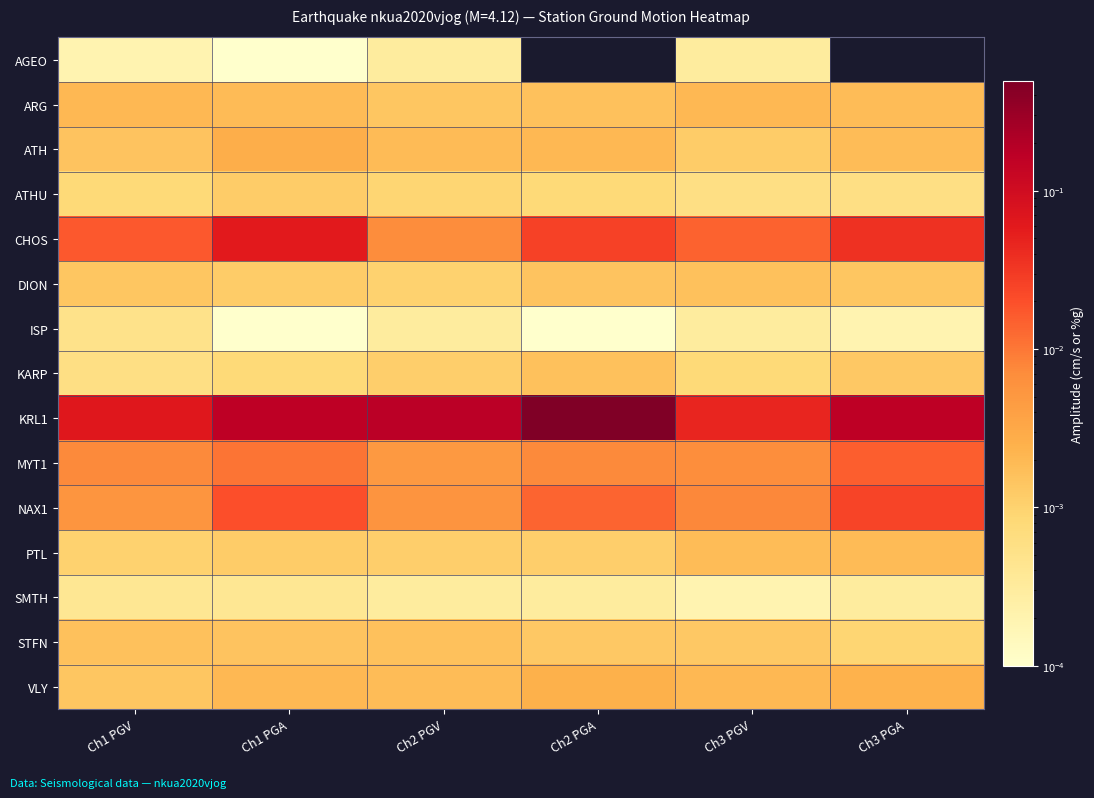

Reading left to right, list all the values displayed in this chart.

AGEO: Ch1 PGV=0.0	Ch1 PGA=0.0	Ch2 PGV=0.0	Ch2 PGA=0.0	Ch3 PGV=0.0	Ch3 PGA=0.0
ARG: Ch1 PGV=0.0	Ch1 PGA=0.0	Ch2 PGV=0.0	Ch2 PGA=0.0	Ch3 PGV=0.0	Ch3 PGA=0.0
ATH: Ch1 PGV=0.0	Ch1 PGA=0.0	Ch2 PGV=0.0	Ch2 PGA=0.0	Ch3 PGV=0.0	Ch3 PGA=0.0
ATHU: Ch1 PGV=0.0	Ch1 PGA=0.0	Ch2 PGV=0.0	Ch2 PGA=0.0	Ch3 PGV=0.0	Ch3 PGA=0.0
CHOS: Ch1 PGV=0.0	Ch1 PGA=0.1	Ch2 PGV=0.0	Ch2 PGA=0.0	Ch3 PGV=0.0	Ch3 PGA=0.0
DION: Ch1 PGV=0.0	Ch1 PGA=0.0	Ch2 PGV=0.0	Ch2 PGA=0.0	Ch3 PGV=0.0	Ch3 PGA=0.0
ISP: Ch1 PGV=0.0	Ch1 PGA=0.0	Ch2 PGV=0.0	Ch2 PGA=0.0	Ch3 PGV=0.0	Ch3 PGA=0.0
KARP: Ch1 PGV=0.0	Ch1 PGA=0.0	Ch2 PGV=0.0	Ch2 PGA=0.0	Ch3 PGV=0.0	Ch3 PGA=0.0
KRL1: Ch1 PGV=0.1	Ch1 PGA=0.2	Ch2 PGV=0.2	Ch2 PGA=0.5	Ch3 PGV=0.0	Ch3 PGA=0.2
MYT1: Ch1 PGV=0.0	Ch1 PGA=0.0	Ch2 PGV=0.0	Ch2 PGA=0.0	Ch3 PGV=0.0	Ch3 PGA=0.0
NAX1: Ch1 PGV=0.0	Ch1 PGA=0.0	Ch2 PGV=0.0	Ch2 PGA=0.0	Ch3 PGV=0.0	Ch3 PGA=0.0
PTL: Ch1 PGV=0.0	Ch1 PGA=0.0	Ch2 PGV=0.0	Ch2 PGA=0.0	Ch3 PGV=0.0	Ch3 PGA=0.0
SMTH: Ch1 PGV=0.0	Ch1 PGA=0.0	Ch2 PGV=0.0	Ch2 PGA=0.0	Ch3 PGV=0.0	Ch3 PGA=0.0
STFN: Ch1 PGV=0.0	Ch1 PGA=0.0	Ch2 PGV=0.0	Ch2 PGA=0.0	Ch3 PGV=0.0	Ch3 PGA=0.0
VLY: Ch1 PGV=0.0	Ch1 PGA=0.0	Ch2 PGV=0.0	Ch2 PGA=0.0	Ch3 PGV=0.0	Ch3 PGA=0.0